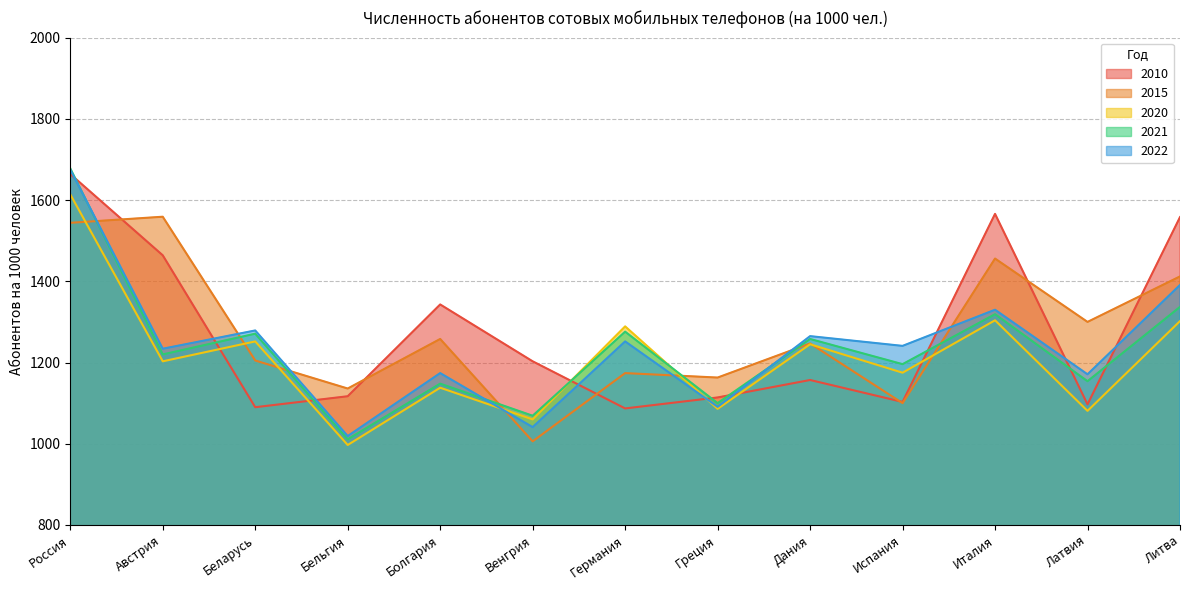

What is the lowest value of the 2021 series?

1011